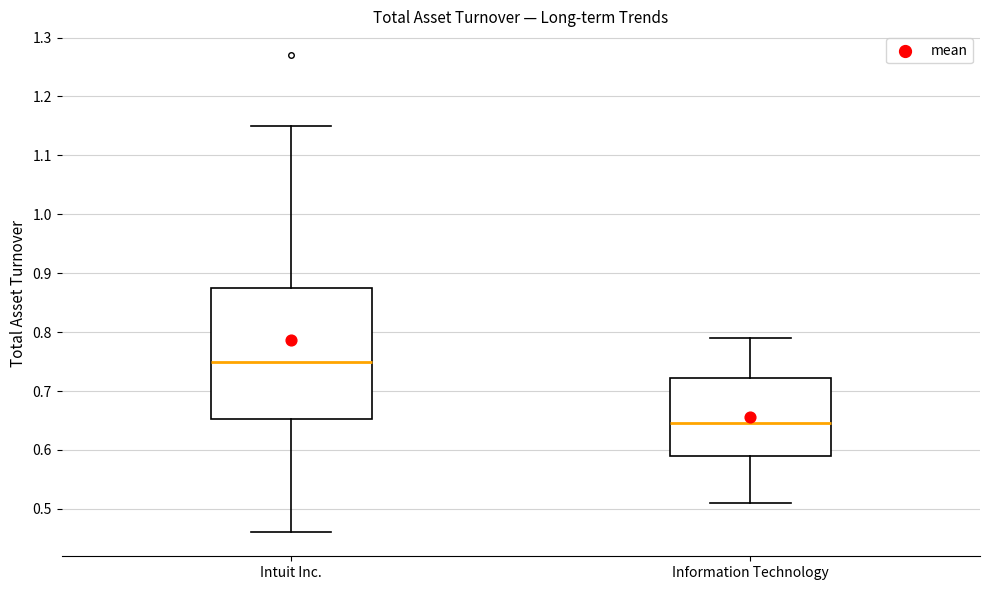

Where does the lower whisker of the box for Information Technology end on the y-axis? The values are not printed on the chart, so give them approximately, as read against the axis.

0.51